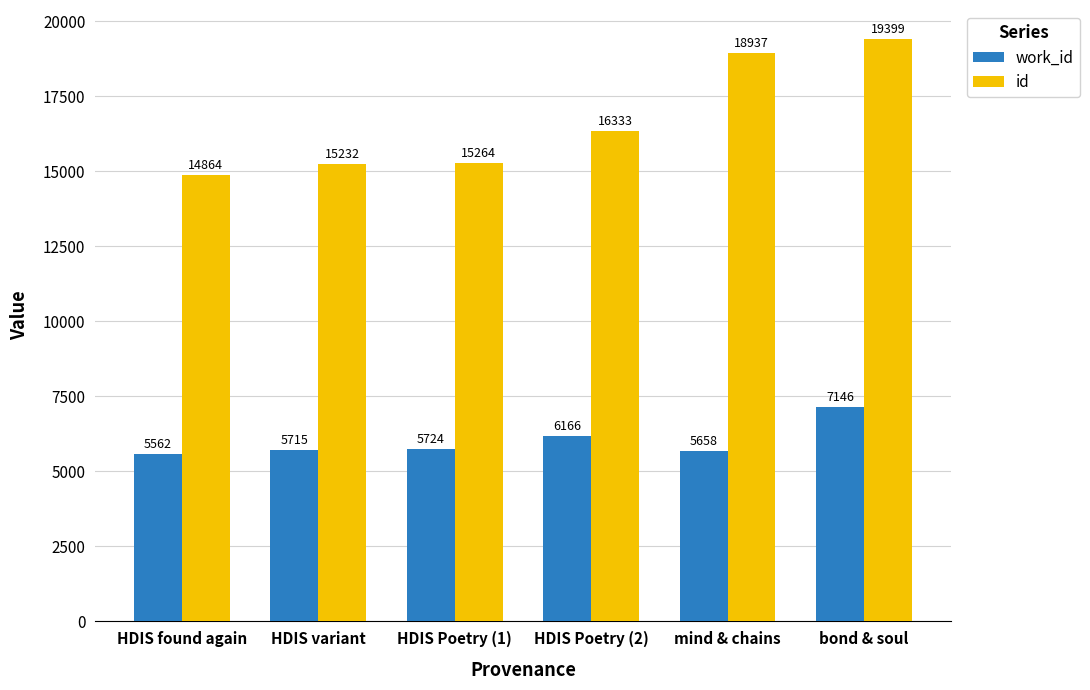

What is the difference between the id values at HDIS Poetry (2) and bond & soul?

3066